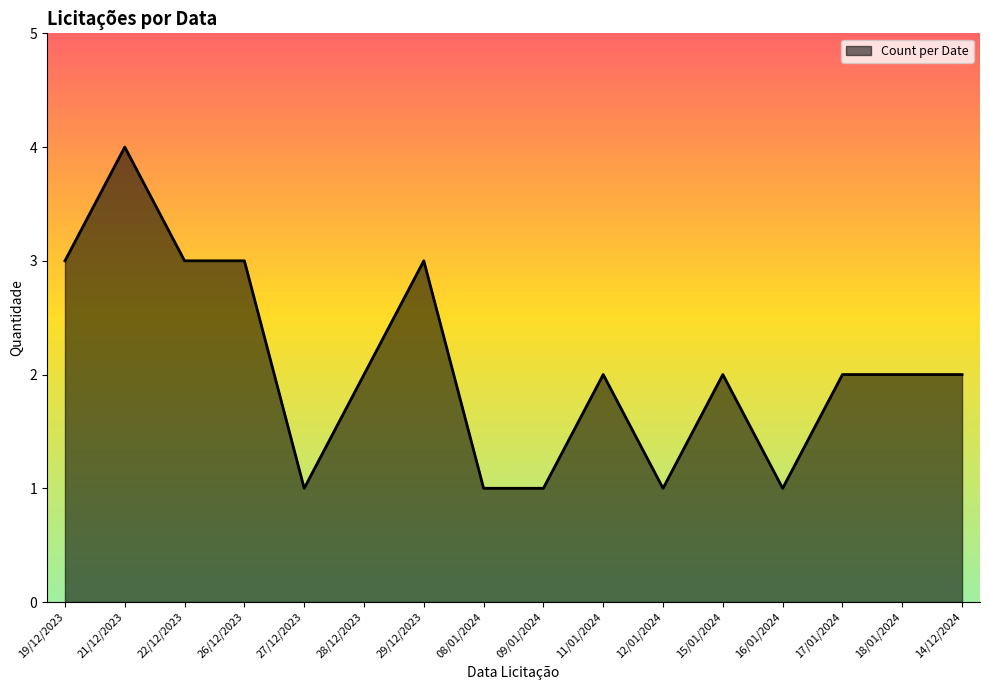

What position from the left is 14/12/2024?

16